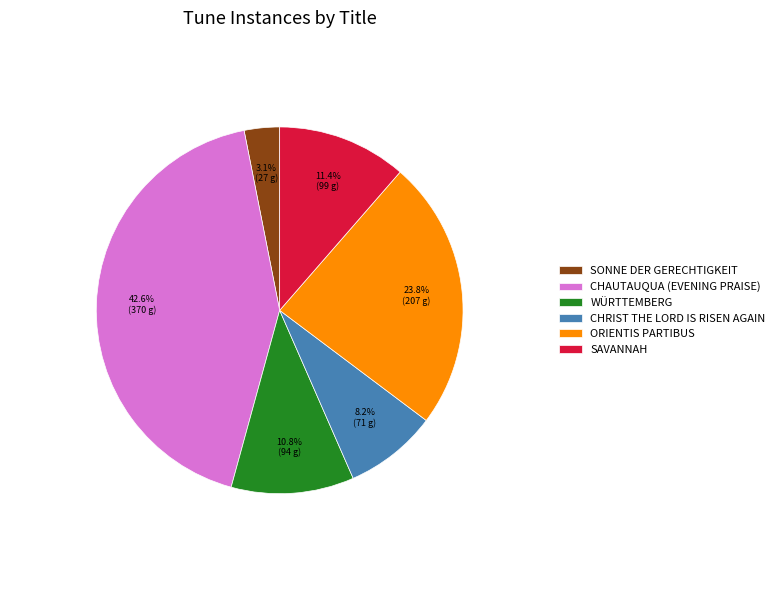

What is the smallest slice in the pie chart?

SONNE DER GERECHTIGKEIT